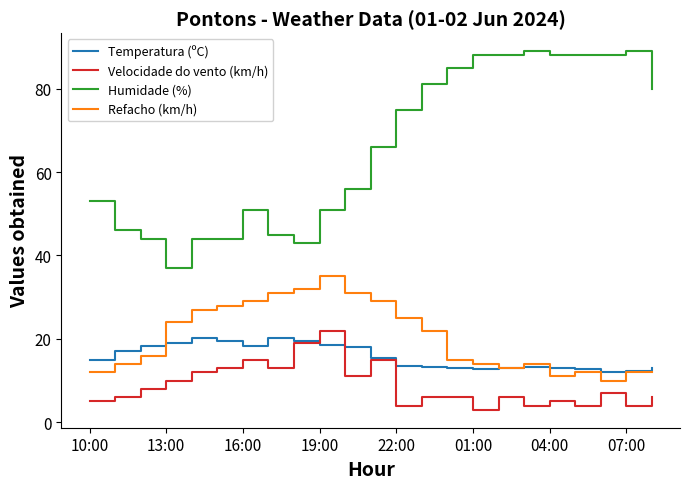

Which series ends up on top after the final intersection of Temperatura (ºC) and Refacho (km/h)?

Temperatura (ºC)